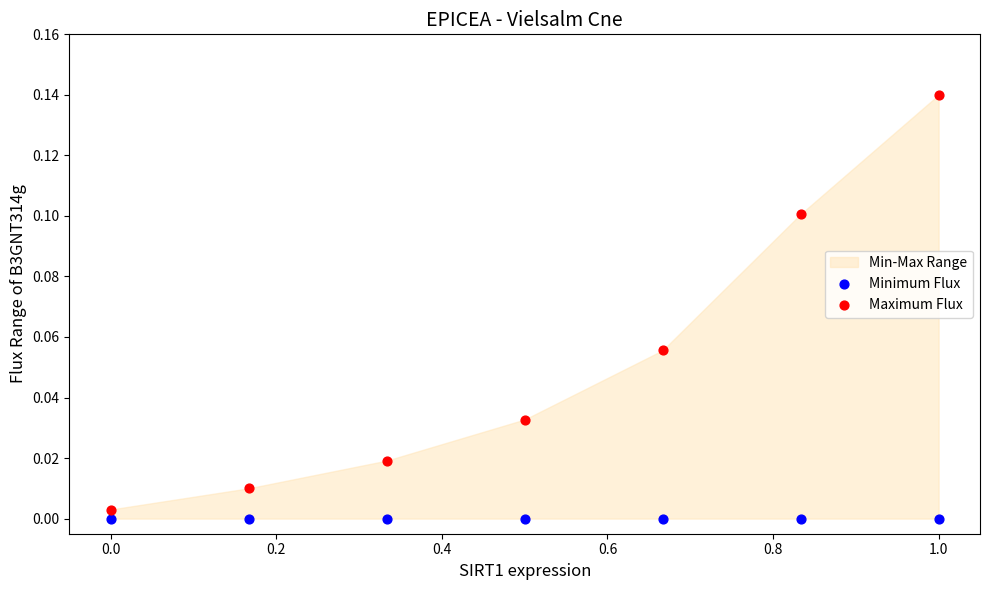

Which series reaches the maximum Y coordinate?

Maximum Flux